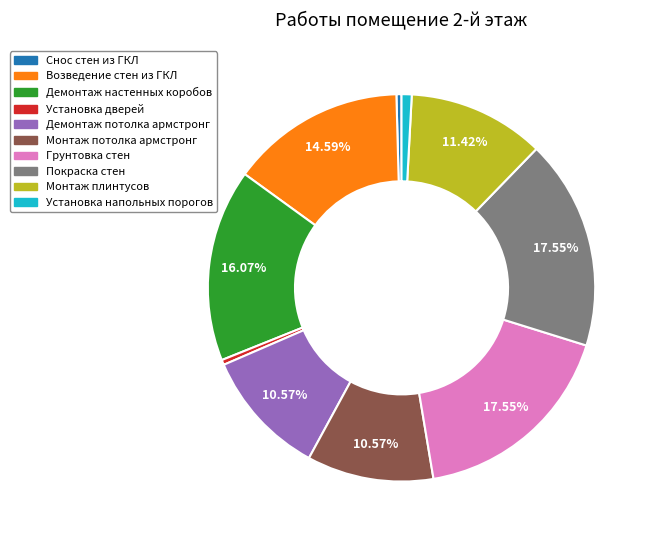

True or false: Демонтаж настенных коробов accounts for 16% of the total.

True